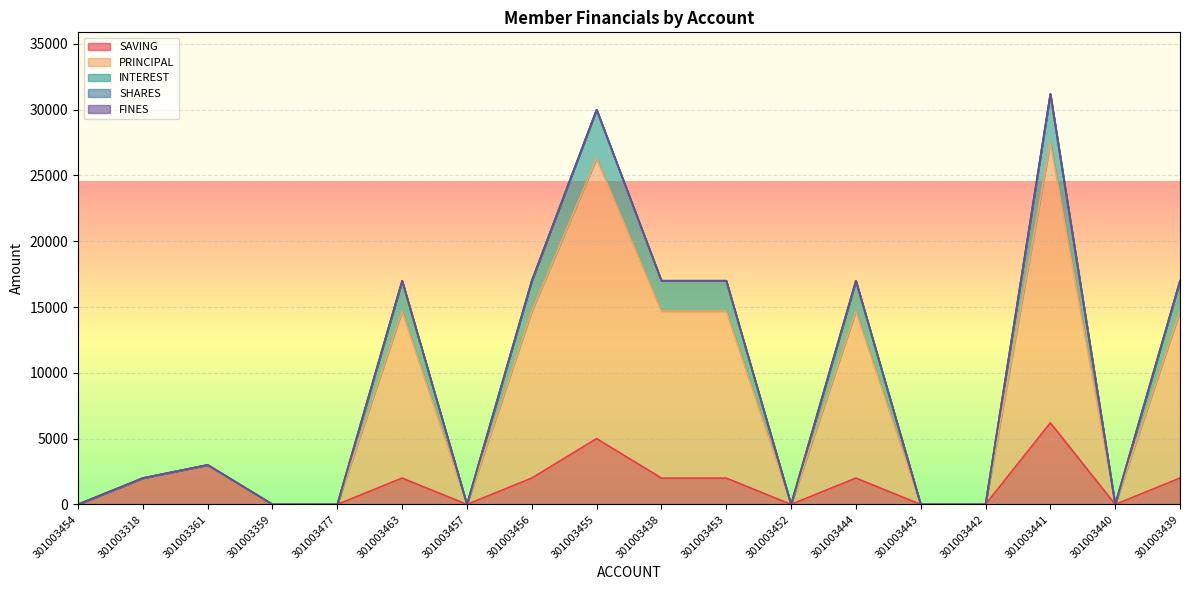

The INTEREST series shows 0 at 301003457. True or false?

True